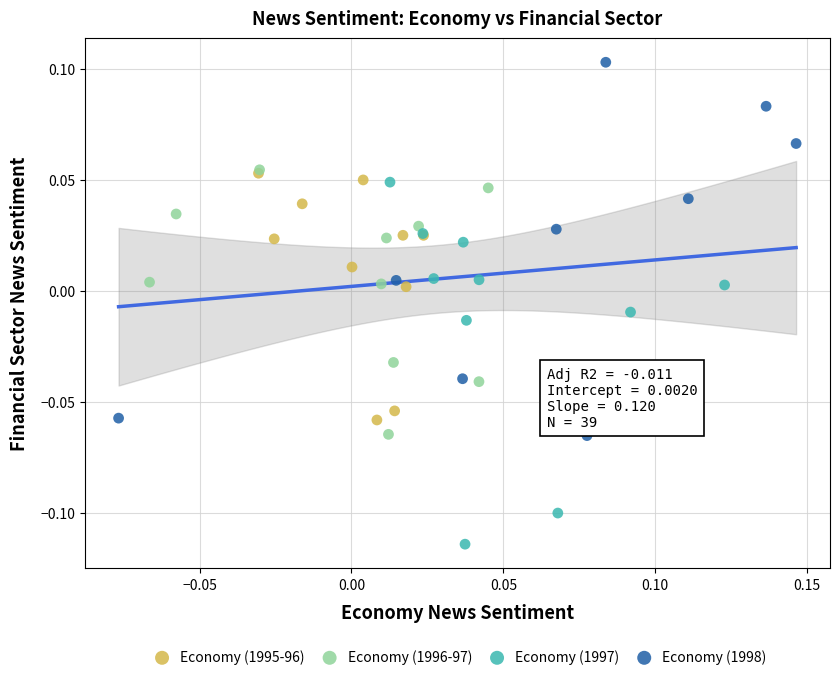

Which series reaches the minimum Y coordinate?

Economy (1997)